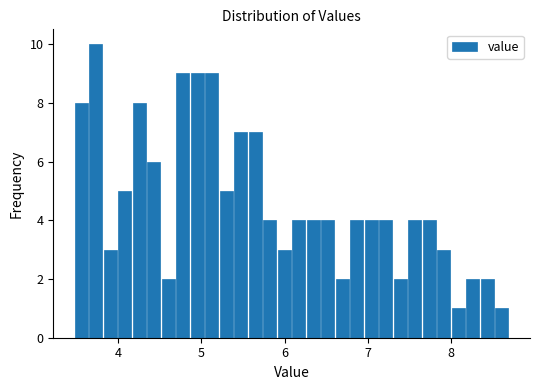

Around what value on the x-axis is the tallest bar? Give the approximate position of its centre, as read against the axis.

3.7